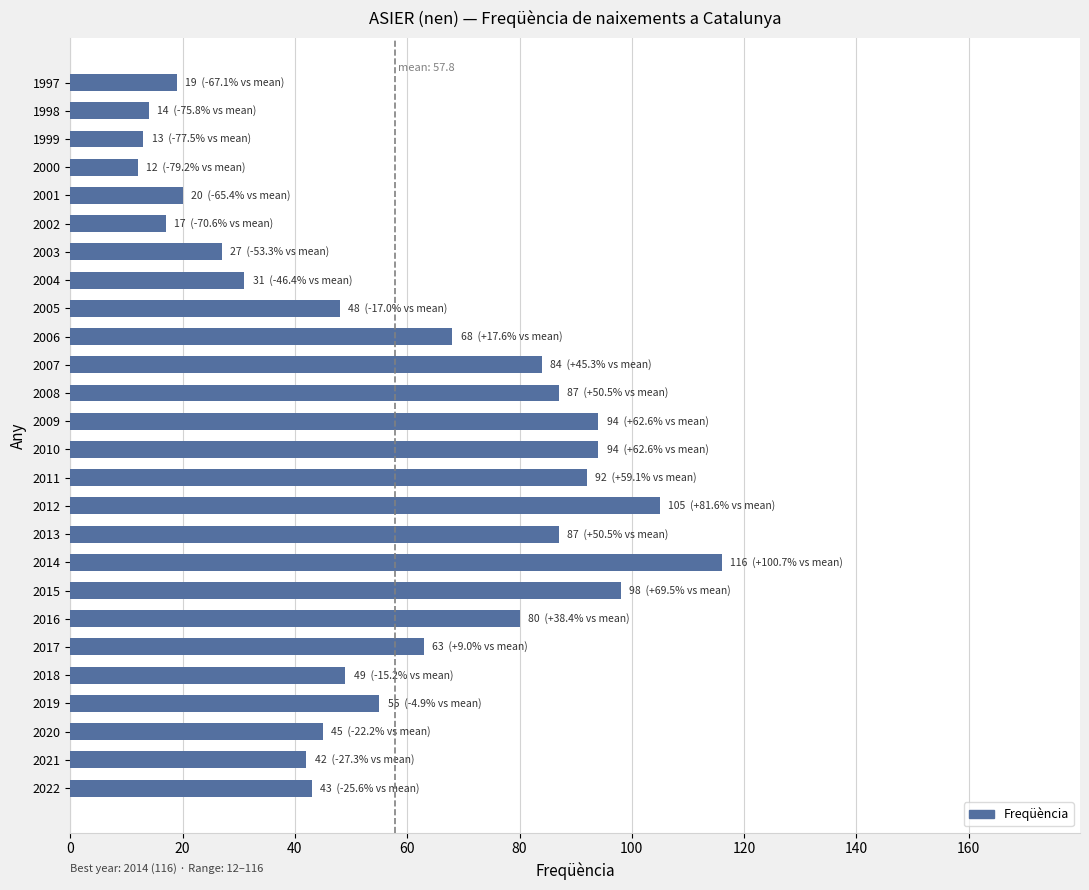

Between 2002 and 2013, which is larger?

2013